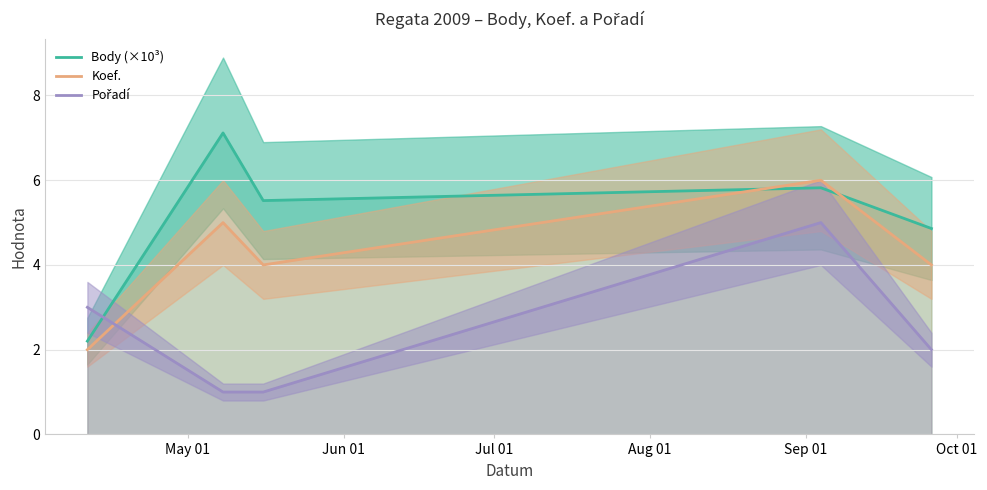

Does the chart have visible grid lines?

Yes